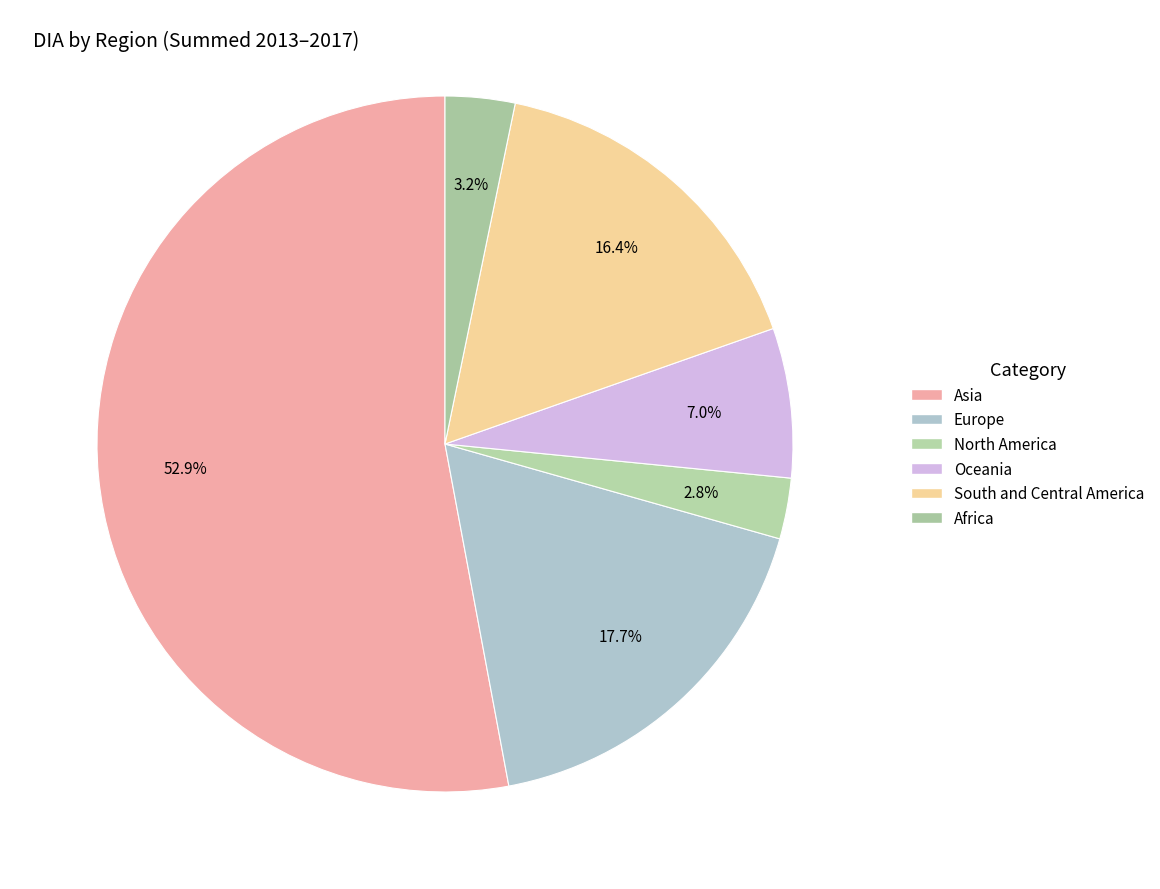

Is it true that Asia is 60% of the pie?

False